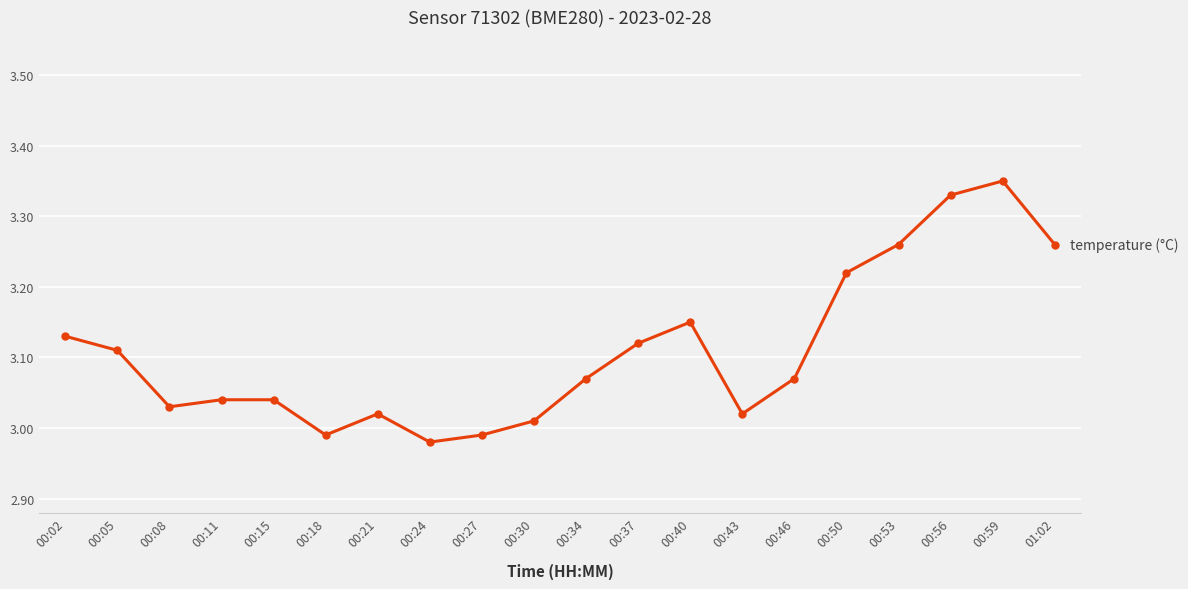

How many distinct data groups are displayed?

1